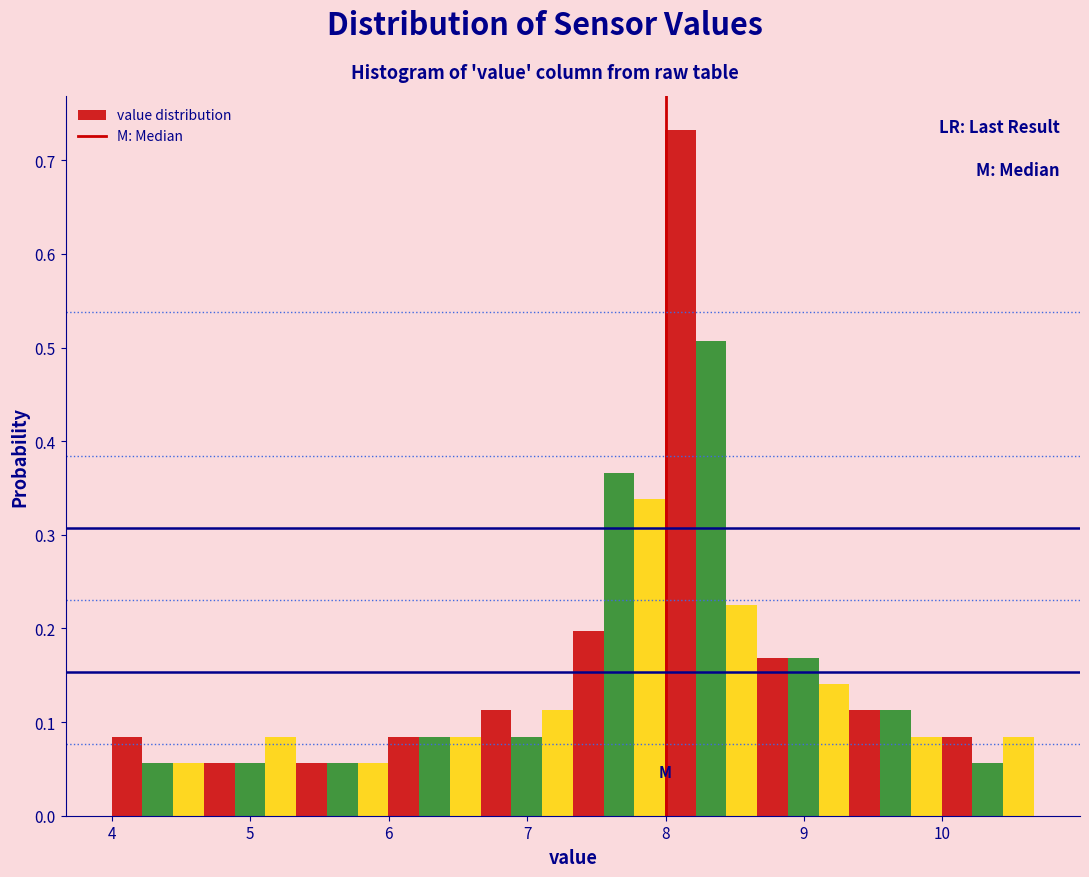

Around what value on the x-axis is the tallest bar? Give the approximate position of its centre, as read against the axis.

8.1